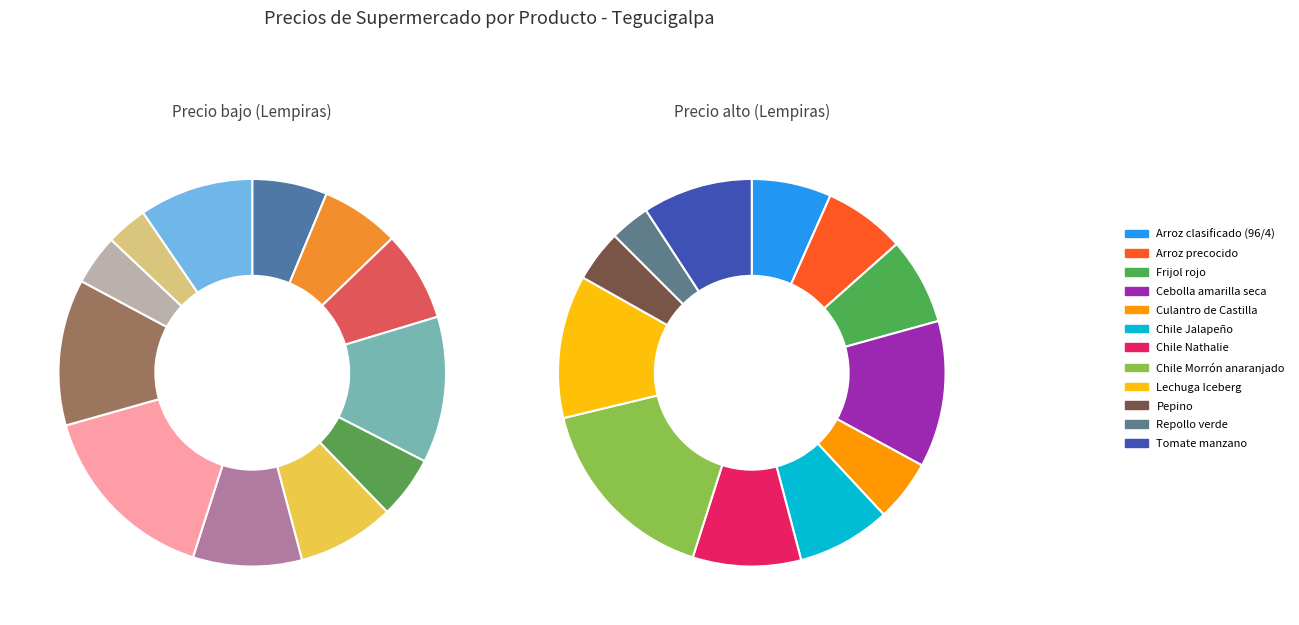

Is it true that Tomate manzano is 16% of the pie?

False